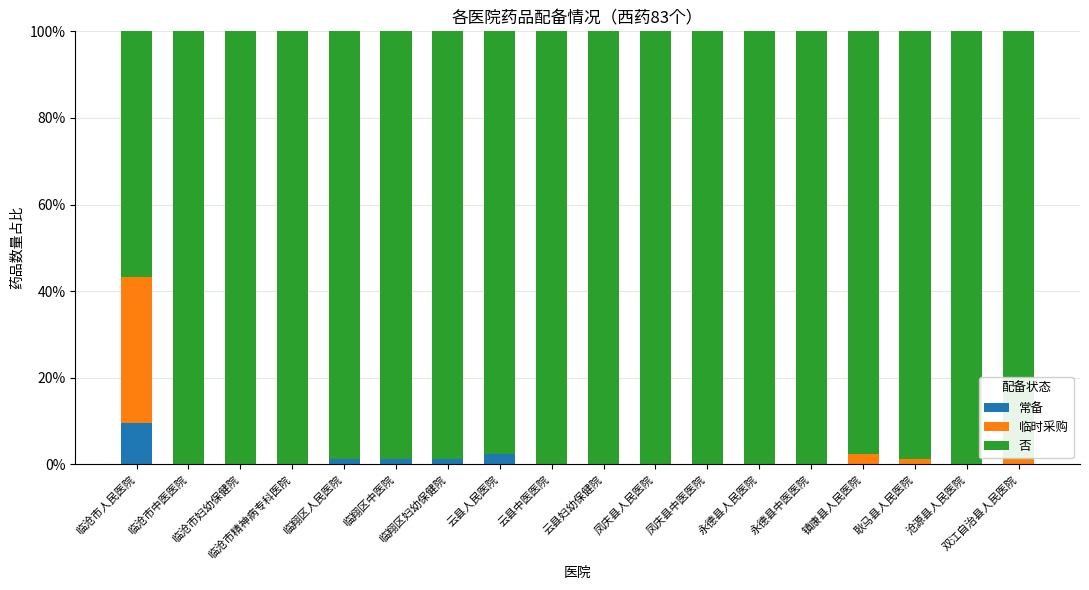

What is the highest value of the 常备 series?

9.6